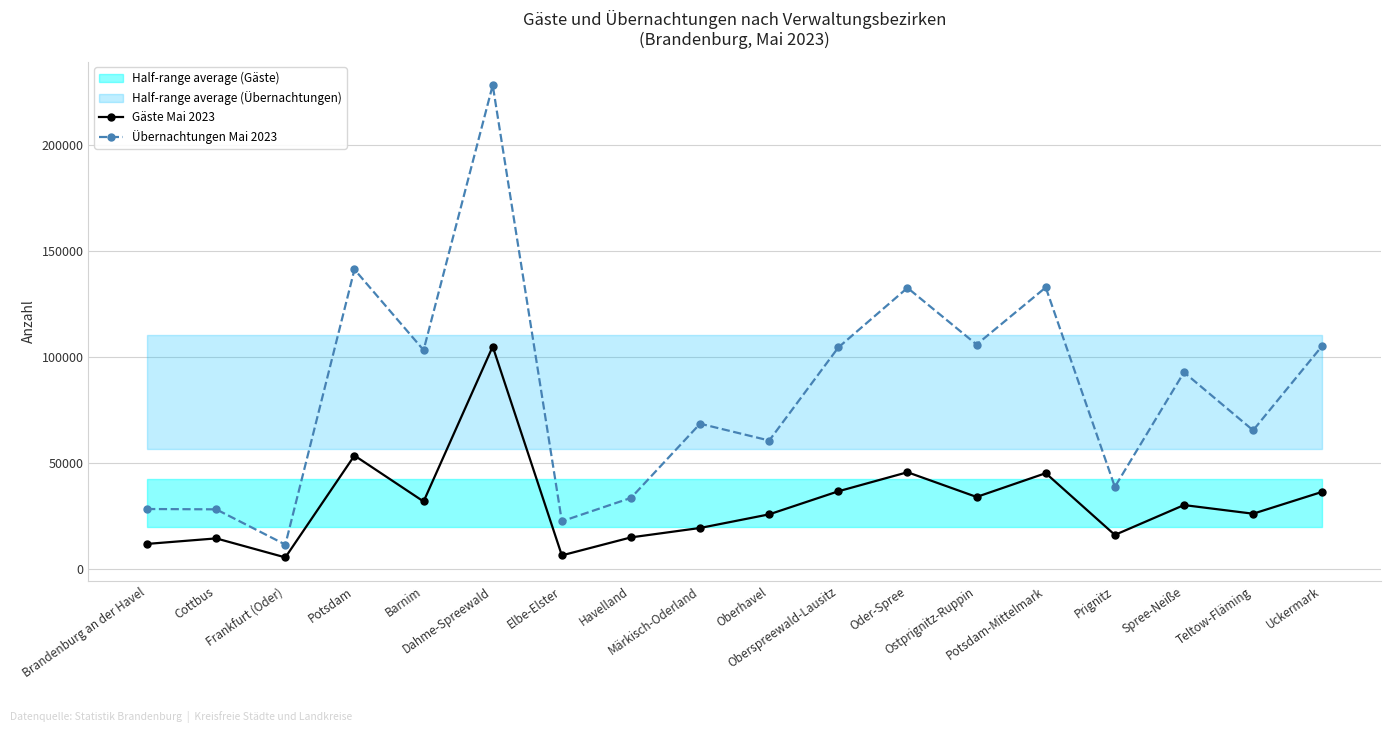

Rank the categories by Gäste Mai 2023 value from lowest to highest.

Frankfurt (Oder), Elbe-Elster, Brandenburg an der Havel, Cottbus, Havelland, Prignitz, Märkisch-Oderland, Oberhavel, Teltow-Fläming, Spree-Neiße, Barnim, Ostprignitz-Ruppin, Uckermark, Oberspreewald-Lausitz, Potsdam-Mittelmark, Oder-Spree, Potsdam, Dahme-Spreewald